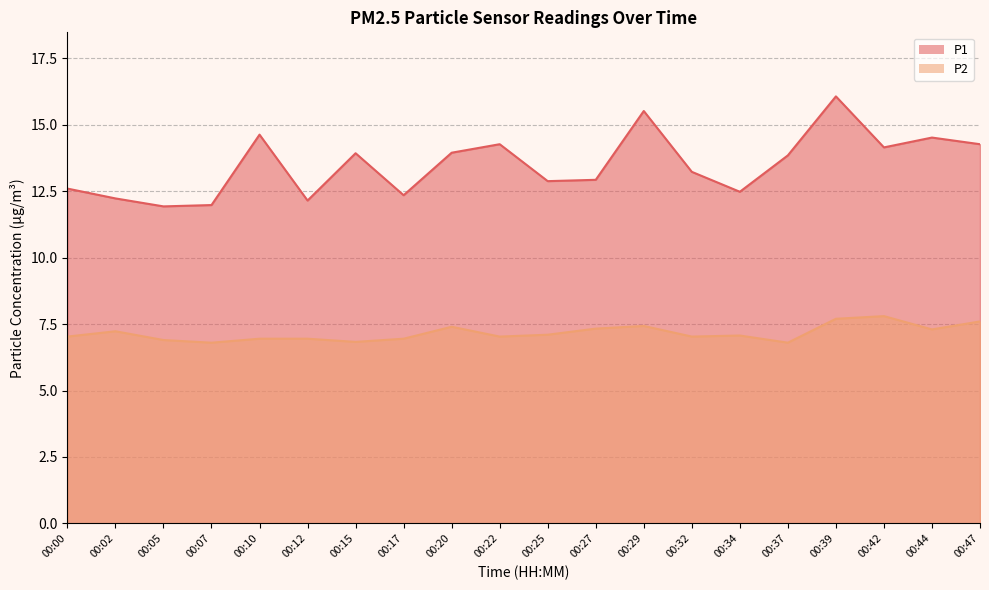

Between 00:07 and 00:22, which is larger?

00:22